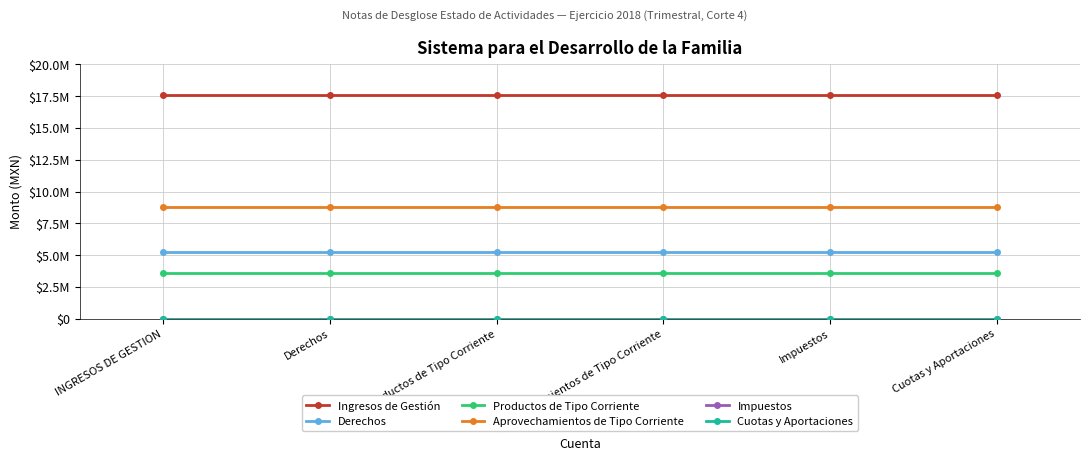

What is the average value of the Derechos series?

5204987.5